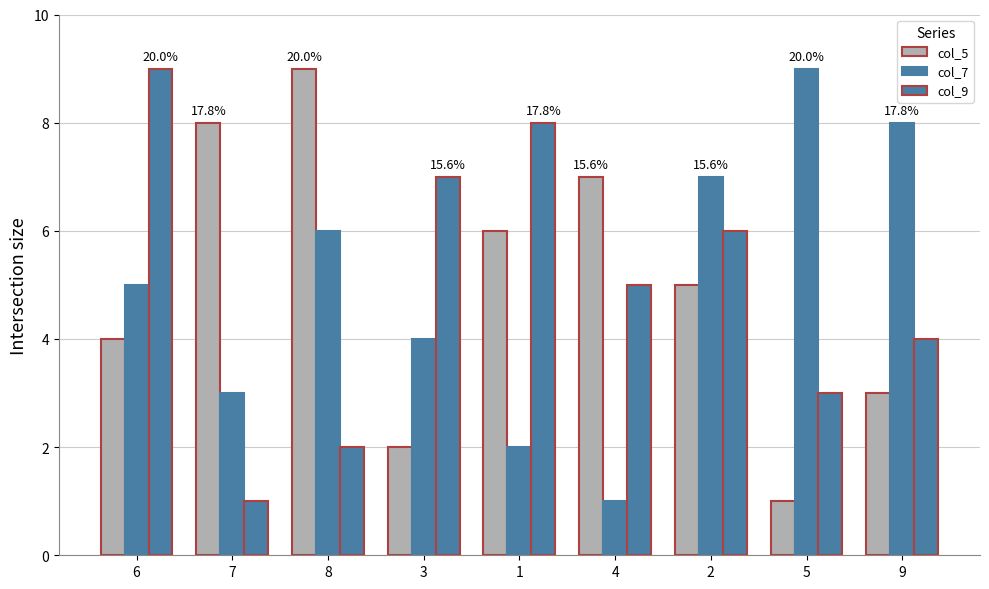

Are the bars horizontal?

No